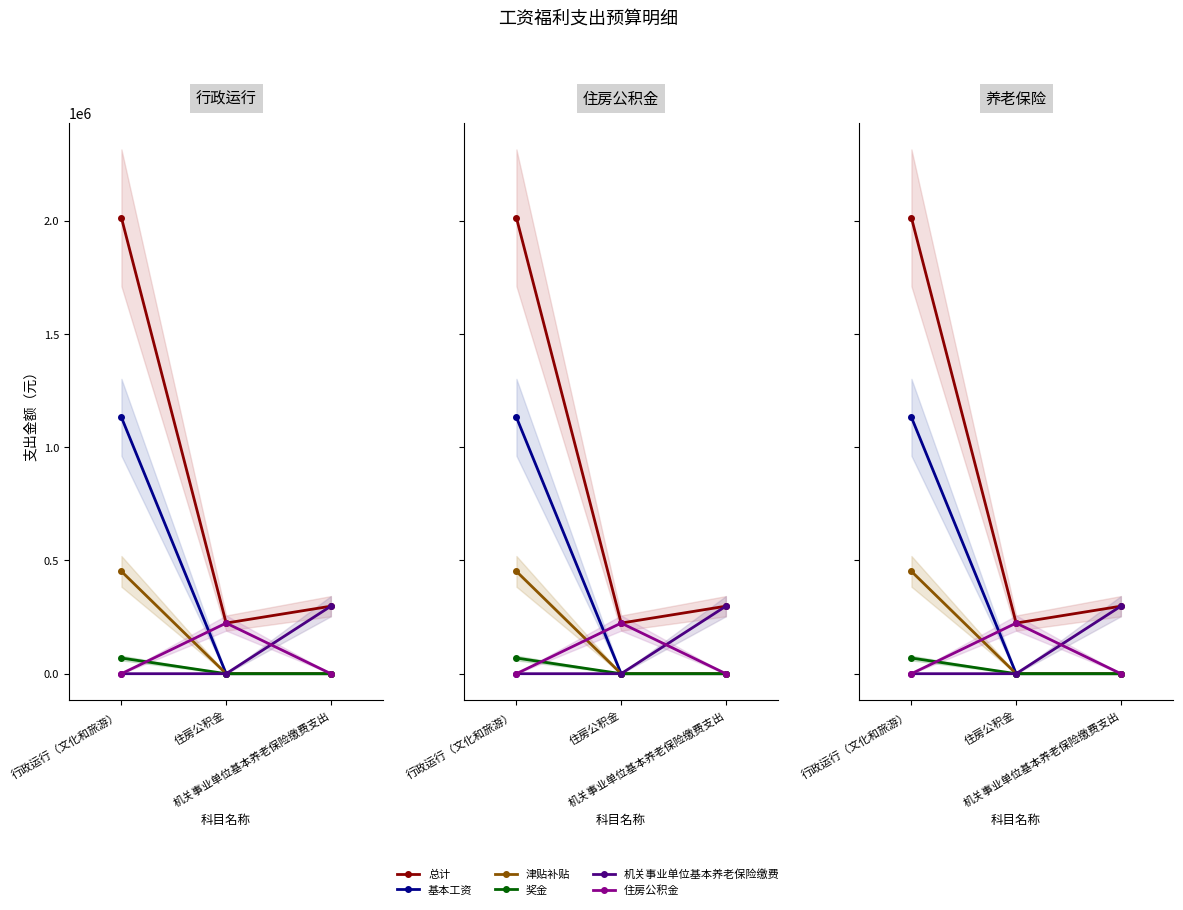

What is the difference between the maximum and minimum values in the 基本工资 series?

1132176.0